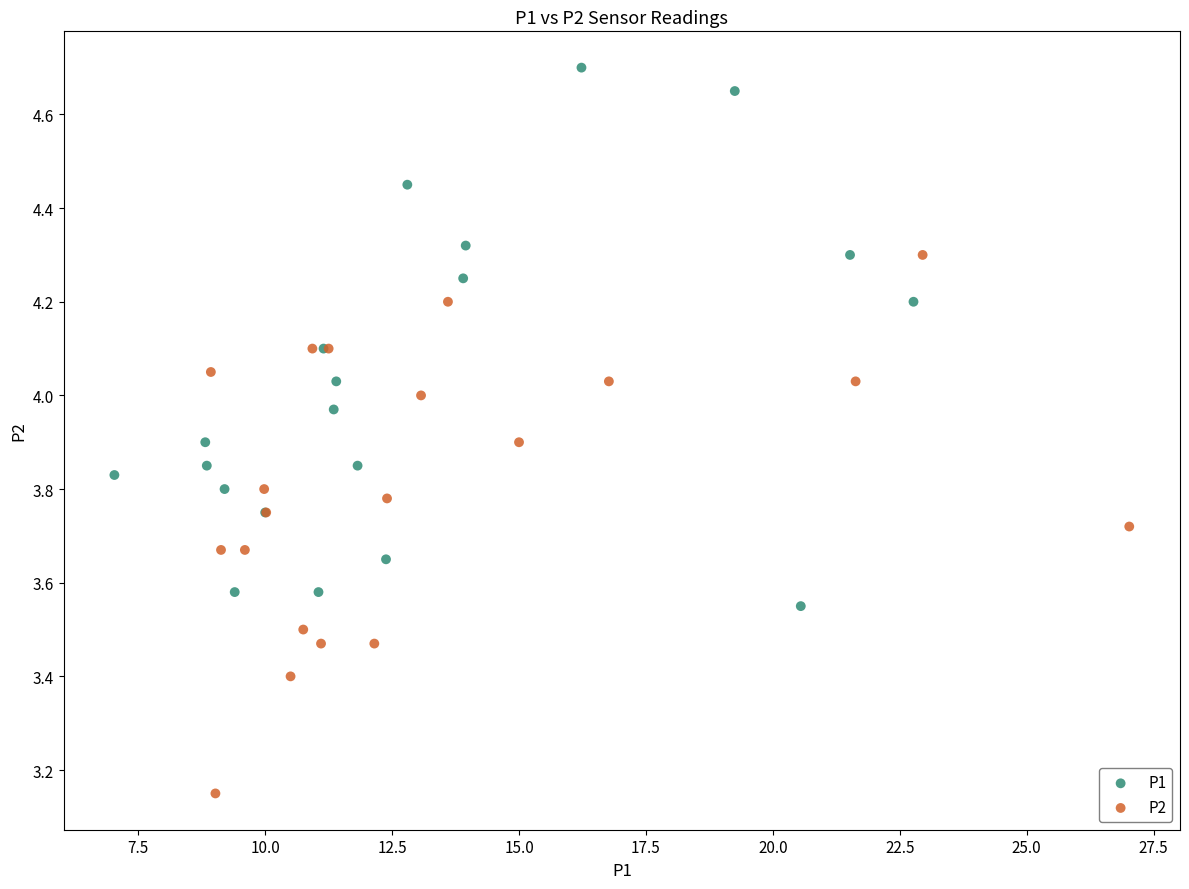

Which series reaches the minimum Y coordinate?

P2